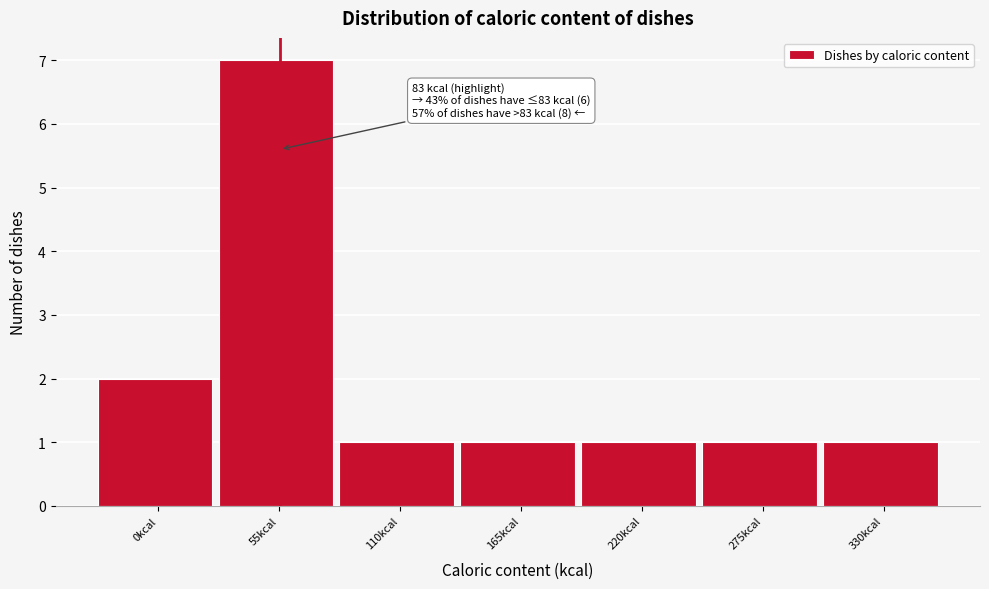

Reading left to right, list all the values displayed in this chart.

0kcal=2	55kcal=7	110kcal=1	165kcal=1	220kcal=1	275kcal=1	330kcal=1